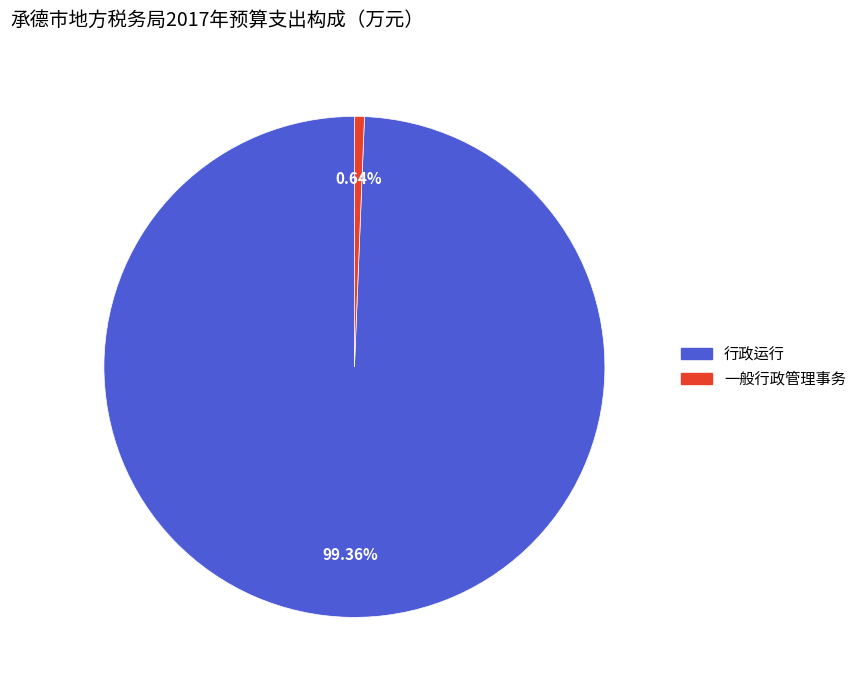

Combined, do 行政运行 and 一般行政管理事务 account for over 50%?

Yes